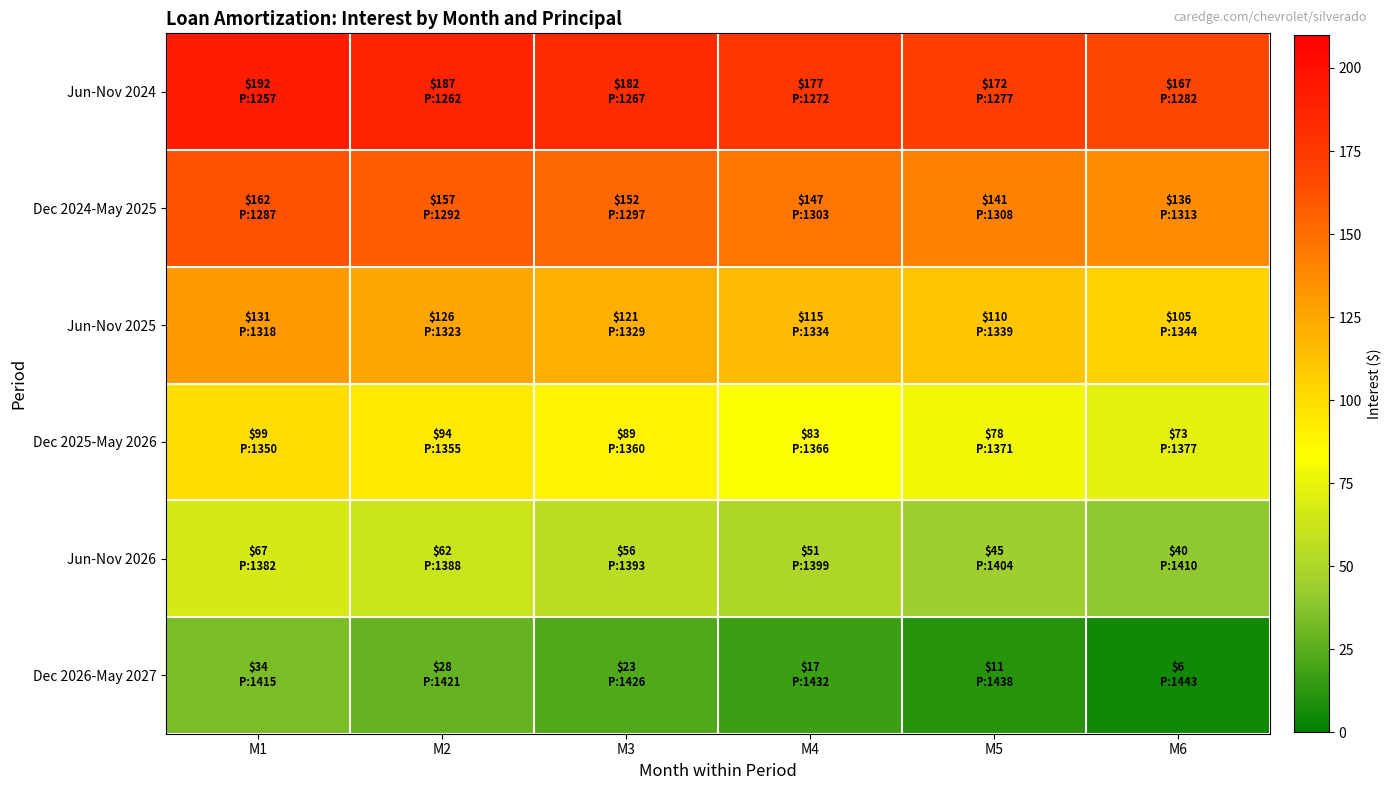

At which category does the chart reach its peak across all series?

M1